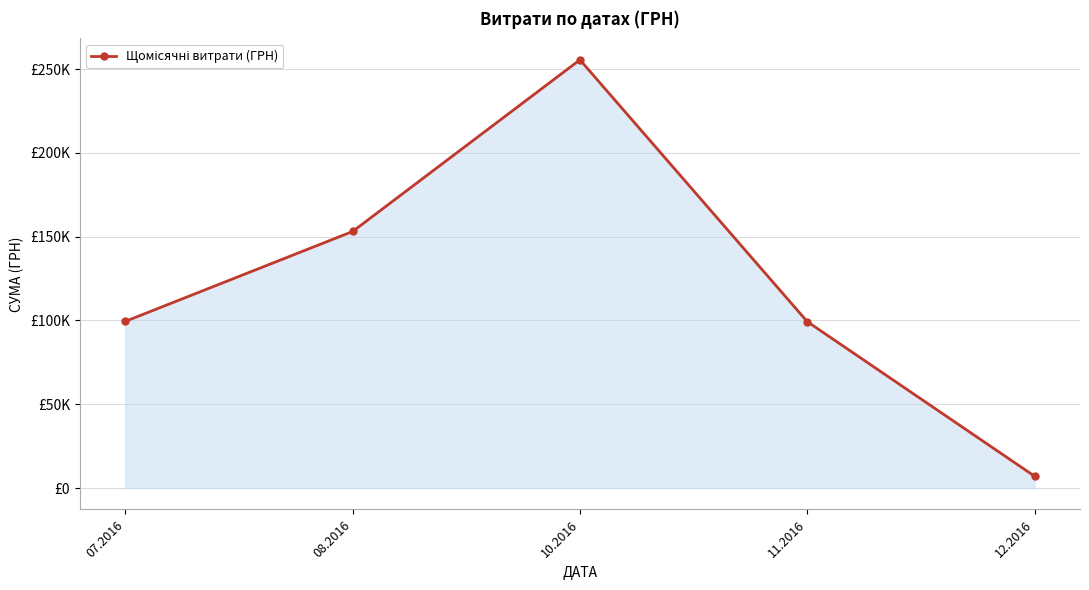

Reading left to right, transcribe all the data shown in this chart.

07.2016=99458.9	08.2016=153102.2	10.2016=255550.2	11.2016=99317.8	12.2016=7080.0